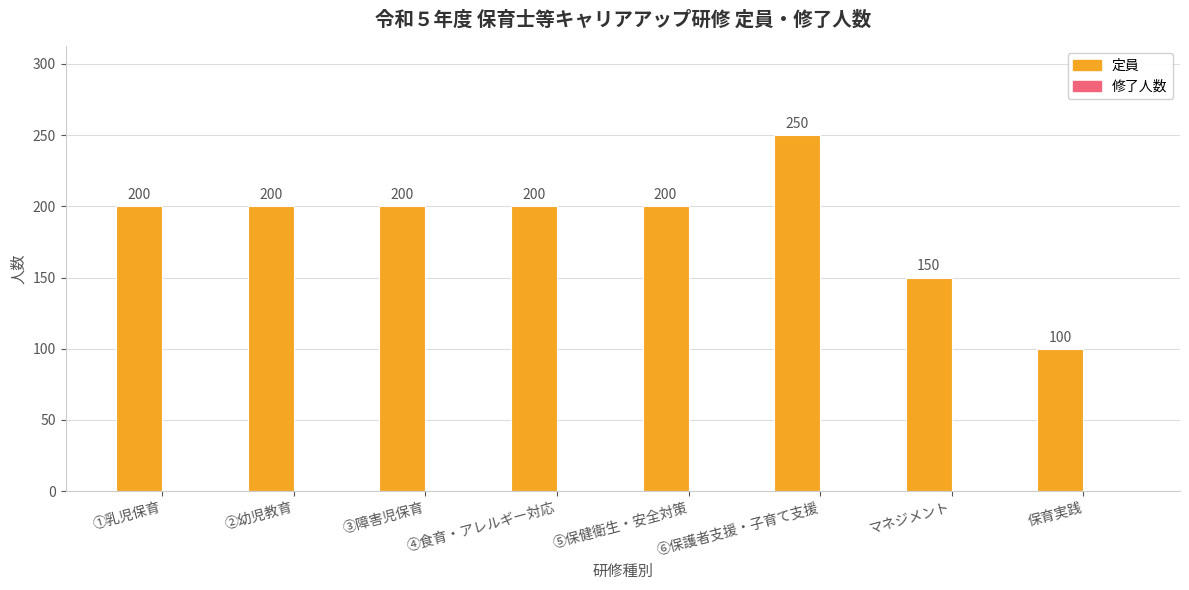

Between マネジメント and ④食育・アレルギー対応, which is larger?

④食育・アレルギー対応